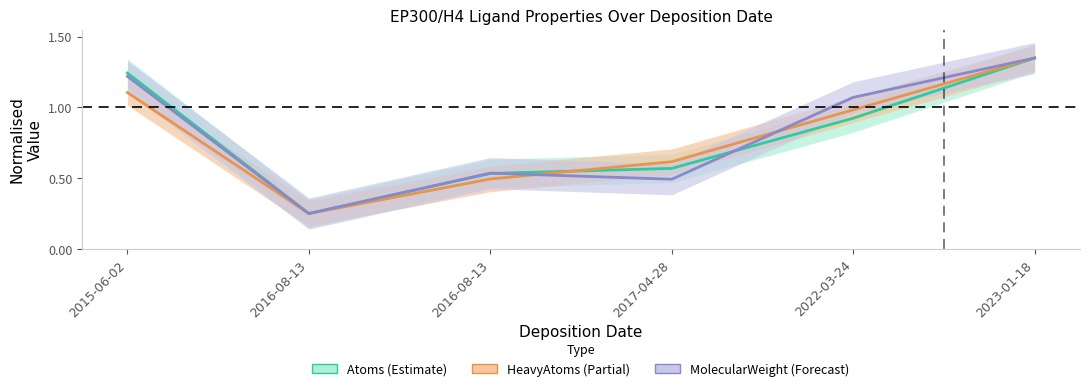

What is the smallest value displayed?

0.2